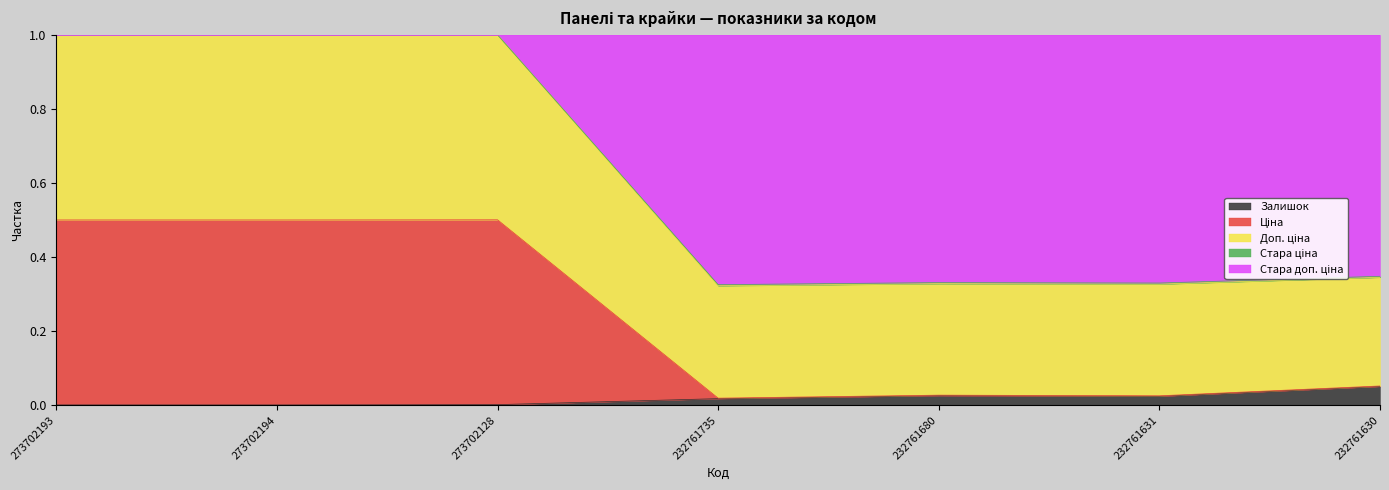

Which category has the highest value in the Залишок series?

232761630